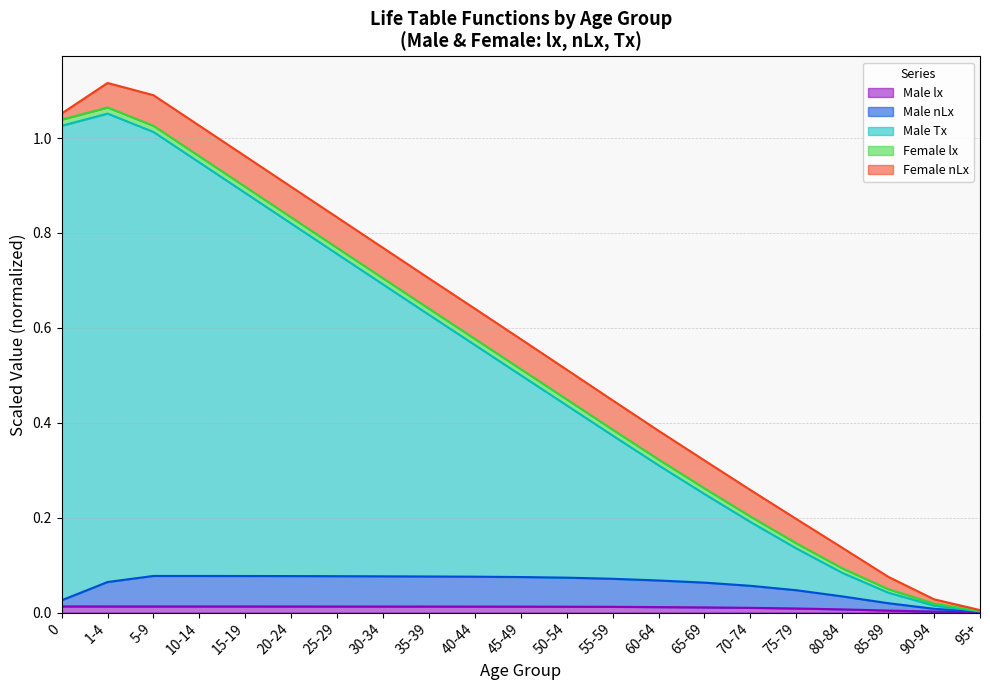

The value of Male Tx at 1-4 is 0.4. True or false?

False